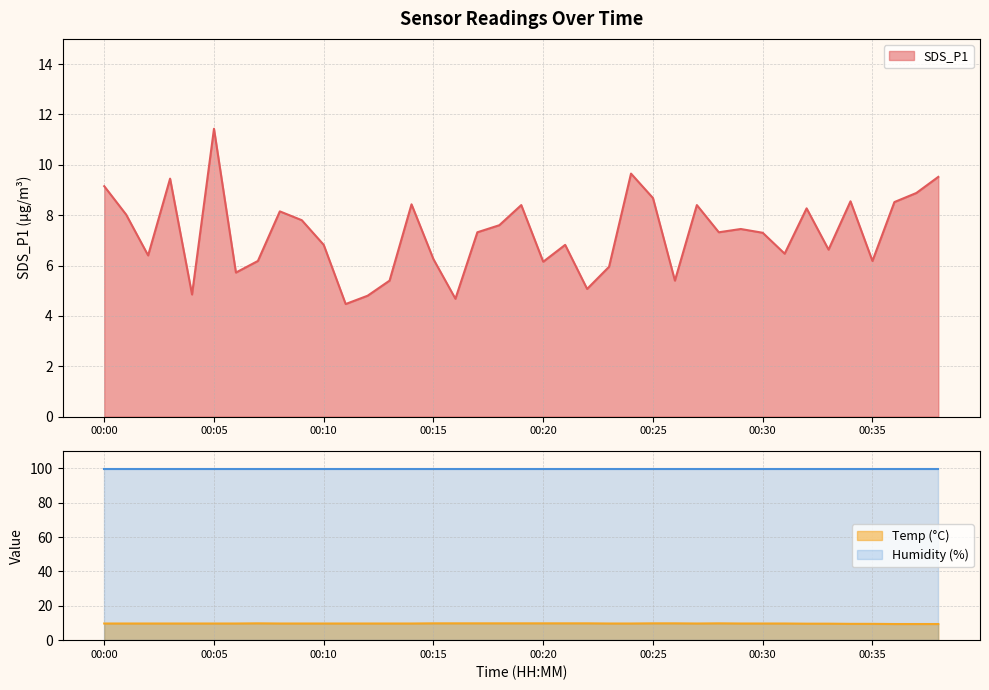

True or false: Temp has more than 1 interior local peaks.

True